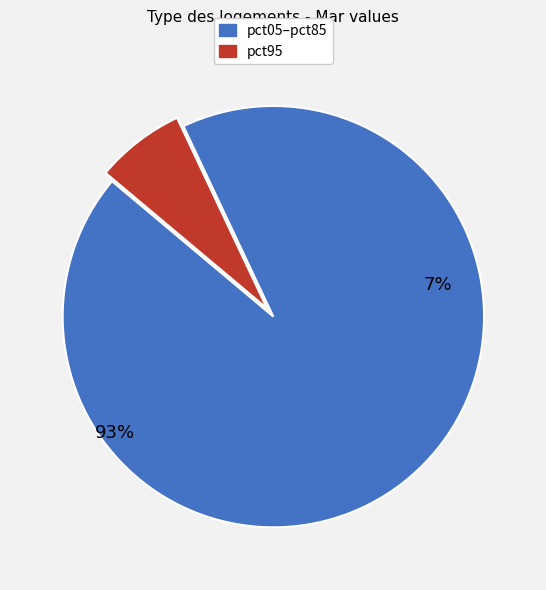

The pct65 slice represents 1% of the pie. True or false?

False